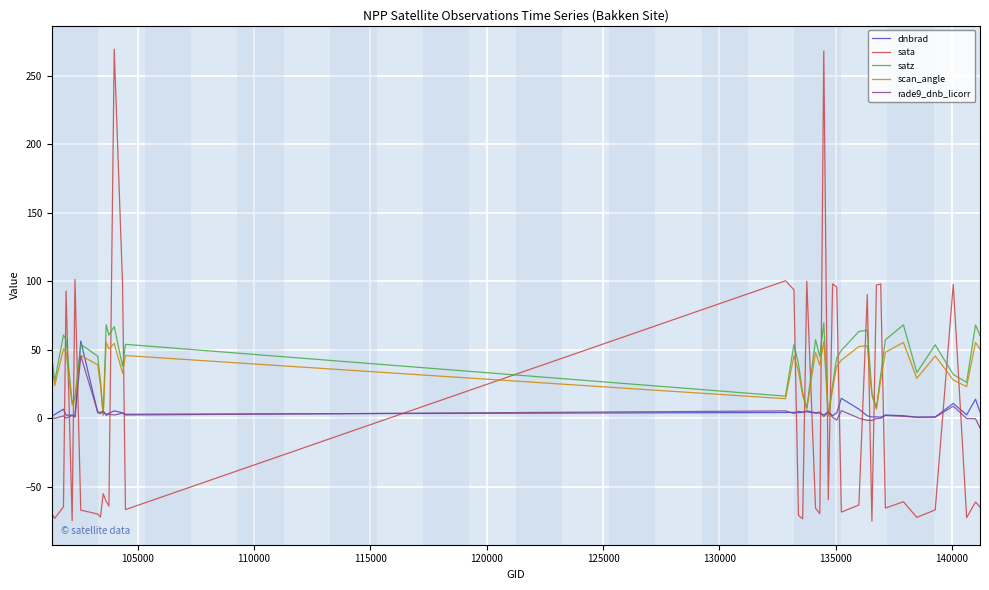

True or false: sata and scan_angle intersect in this chart.

True